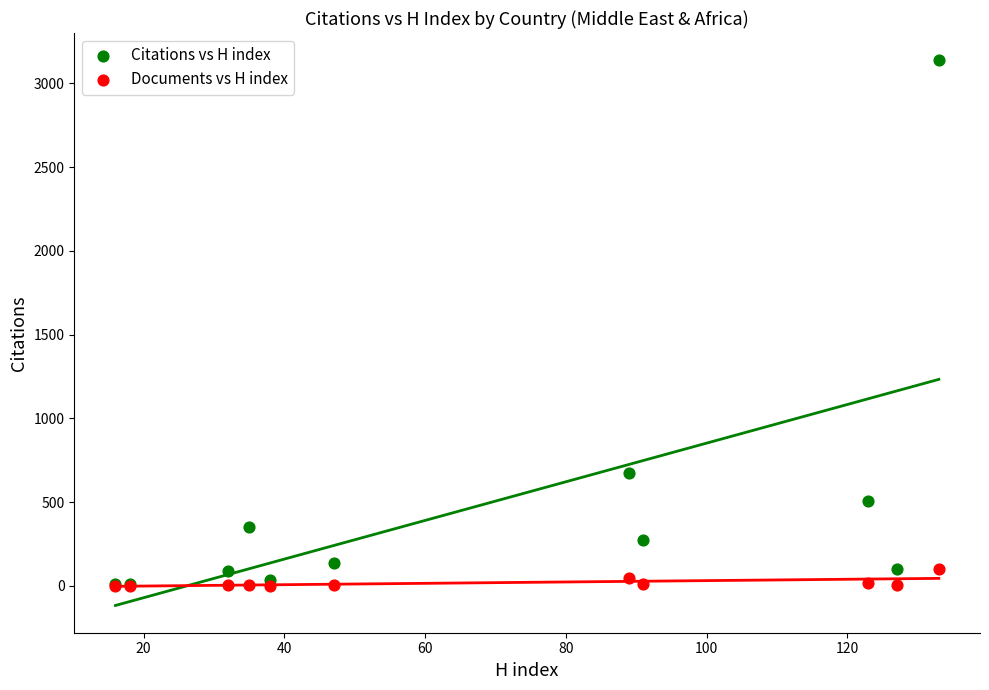

Across all series, what Y value is closest to 1569?

676